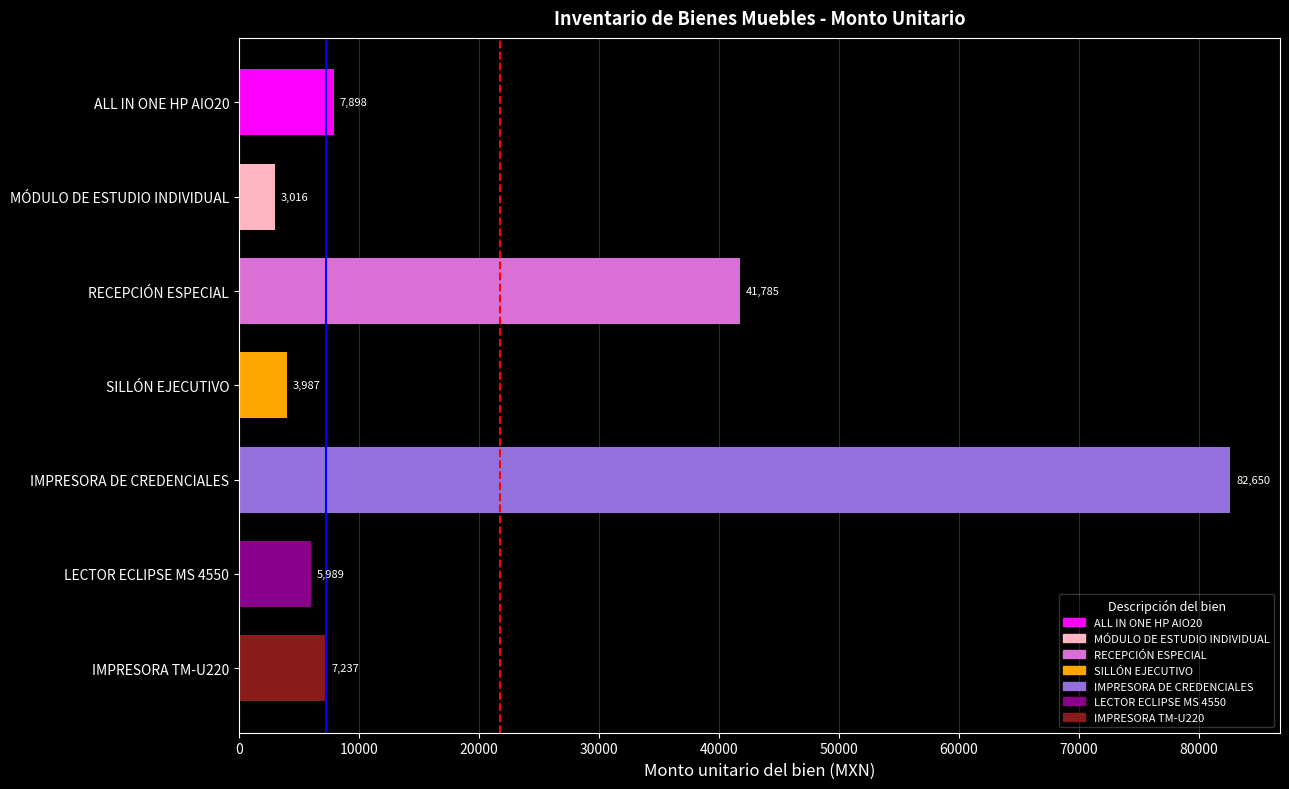

Reading left to right, what are all the values shown in this chart?

7898.5	3016.0	41785.3	3986.9	82650.0	5989.1	7237.2